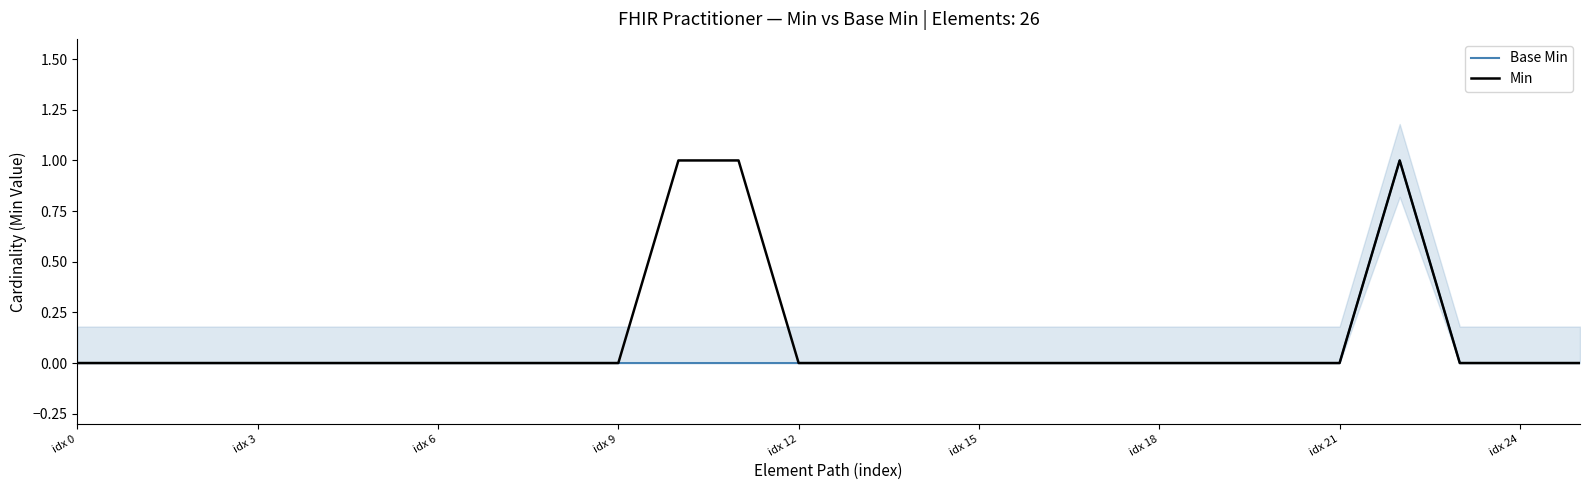

At how many categories does at least one series exceed 0?

3